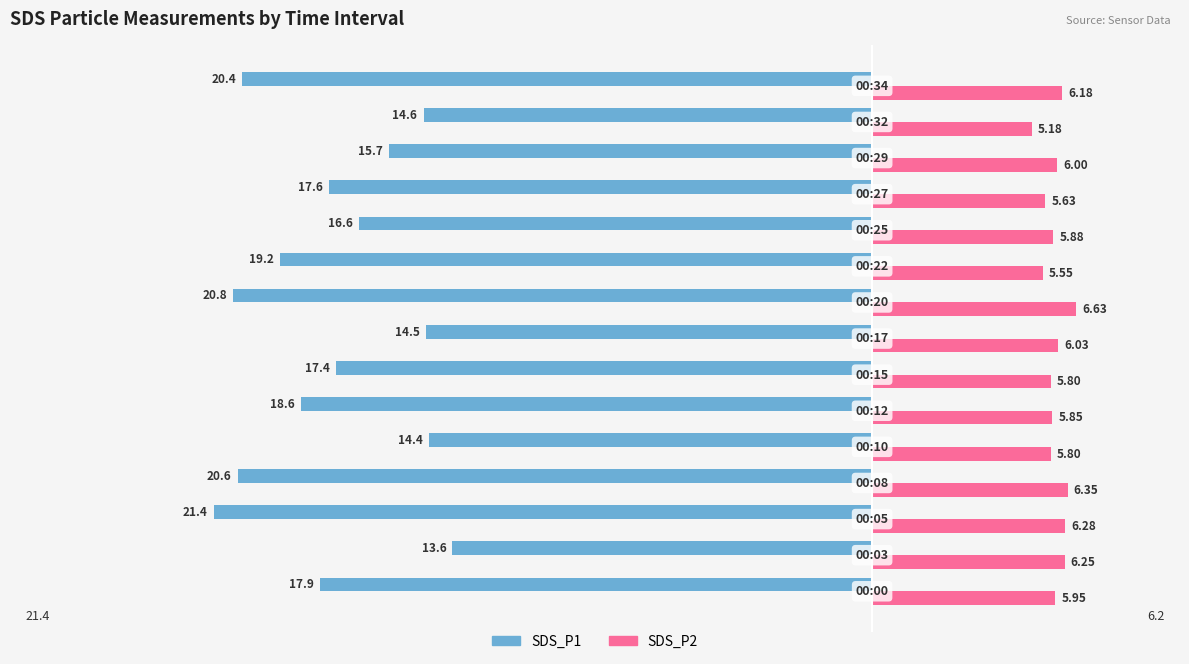

Which series has the largest range (max minus min)?

SDS_P1